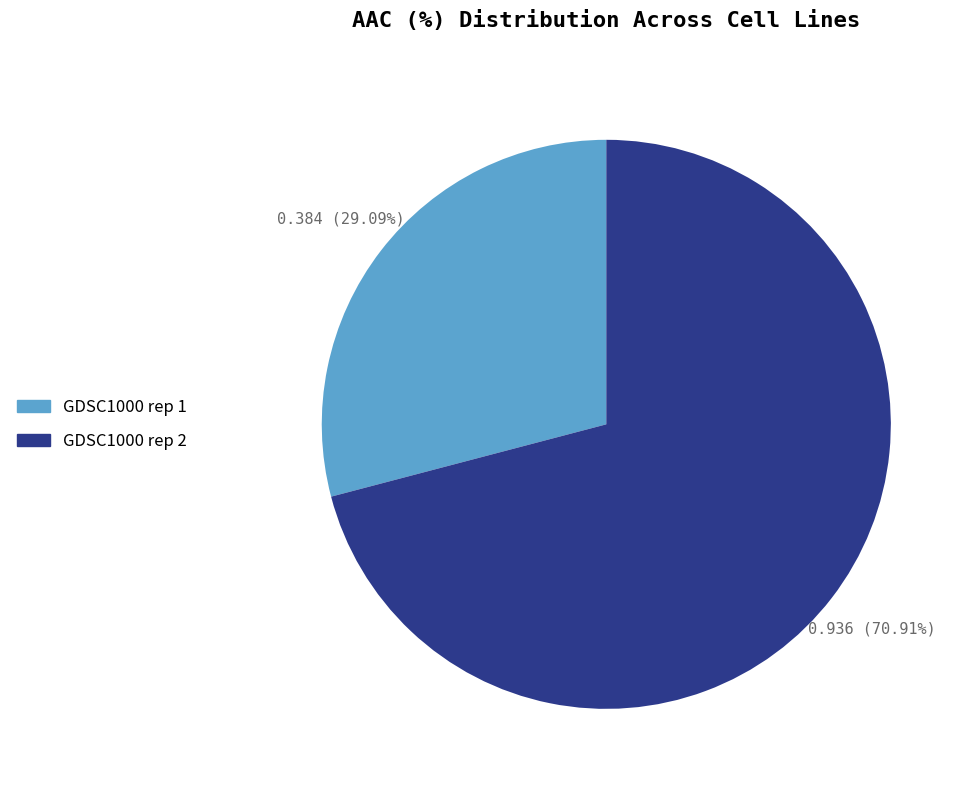

How many segments does this pie chart have?

2